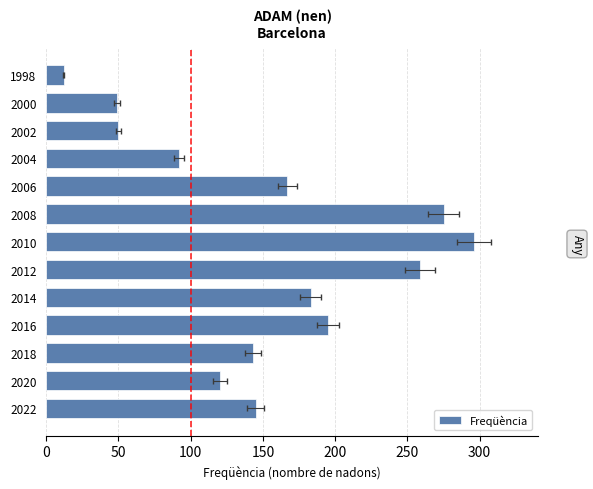

What is the ratio of the value at 2012 to the value at 2006?

1.6